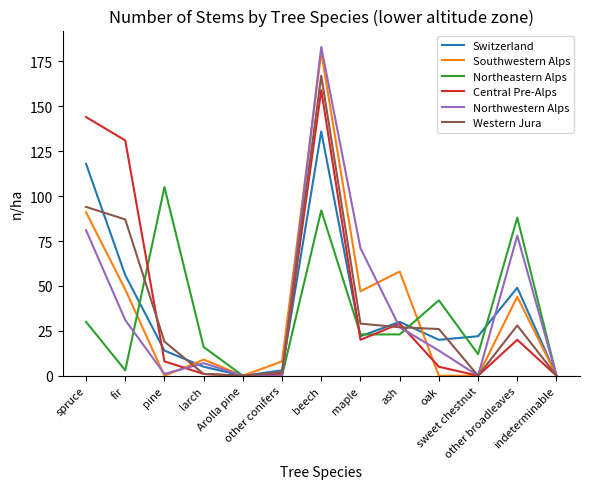

What is the sum of the Northwestern Alps values at sweet chestnut and pine?

1